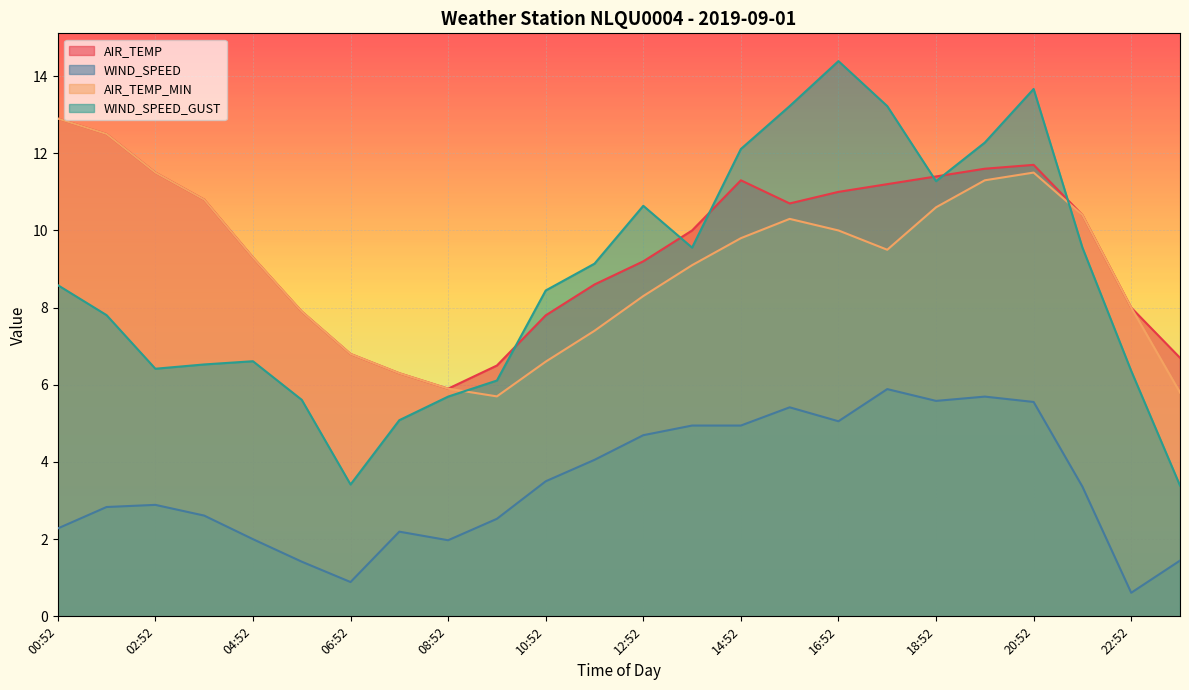

Reading right to left, transcribe all the data shown in this chart.

AIR_TEMP: 23:52=6.7	22:52=8.0	21:52=10.4	20:52=11.7	19:52=11.6	18:52=11.4	17:52=11.2	16:52=11.0	15:52=10.7	14:52=11.3	13:52=10.0	12:52=9.2	11:52=8.6	10:52=7.8	09:52=6.5	08:52=5.9	07:52=6.3	06:52=6.8	05:52=7.9	04:52=9.3	03:52=10.8	02:52=11.5	01:52=12.5	00:52=12.9
WIND_SPEED: 23:52=1.4	22:52=0.6	21:52=3.4	20:52=5.6	19:52=5.7	18:52=5.6	17:52=5.9	16:52=5.1	15:52=5.4	14:52=4.9	13:52=4.9	12:52=4.7	11:52=4.1	10:52=3.5	09:52=2.5	08:52=2.0	07:52=2.2	06:52=0.9	05:52=1.4	04:52=2.0	03:52=2.6	02:52=2.9	01:52=2.8	00:52=2.3
AIR_TEMP_MIN: 23:52=5.8	22:52=8.0	21:52=10.4	20:52=11.5	19:52=11.3	18:52=10.6	17:52=9.5	16:52=10.0	15:52=10.3	14:52=9.8	13:52=9.1	12:52=8.3	11:52=7.4	10:52=6.6	09:52=5.7	08:52=5.9	07:52=6.3	06:52=6.8	05:52=7.9	04:52=9.3	03:52=10.8	02:52=11.5	01:52=12.5	00:52=12.9
WIND_SPEED_GUST: 23:52=3.4	22:52=6.4	21:52=9.6	20:52=13.7	19:52=12.3	18:52=11.3	17:52=13.2	16:52=14.4	15:52=13.2	14:52=12.1	13:52=9.6	12:52=10.6	11:52=9.1	10:52=8.4	09:52=6.1	08:52=5.7	07:52=5.1	06:52=3.4	05:52=5.6	04:52=6.6	03:52=6.5	02:52=6.4	01:52=7.8	00:52=8.6